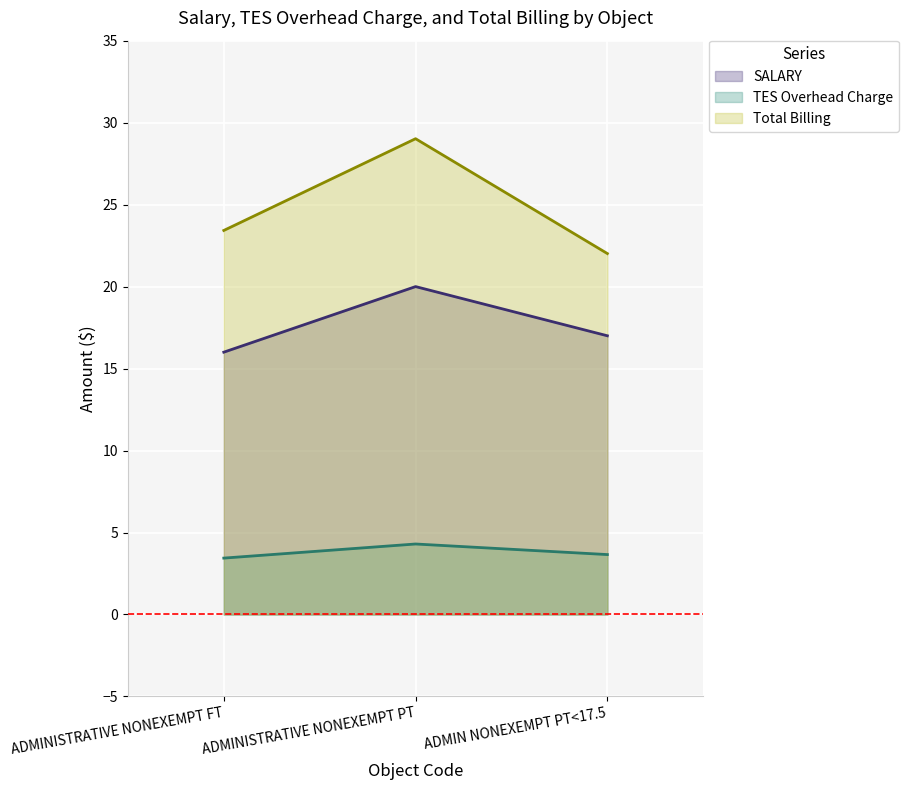

What is the highest value of the SALARY series?

20.0